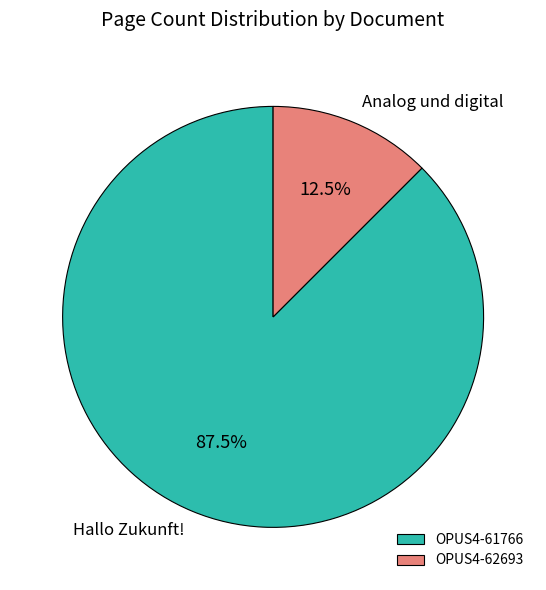

Which has a higher value, OPUS4-62693 or OPUS4-61766?

OPUS4-61766